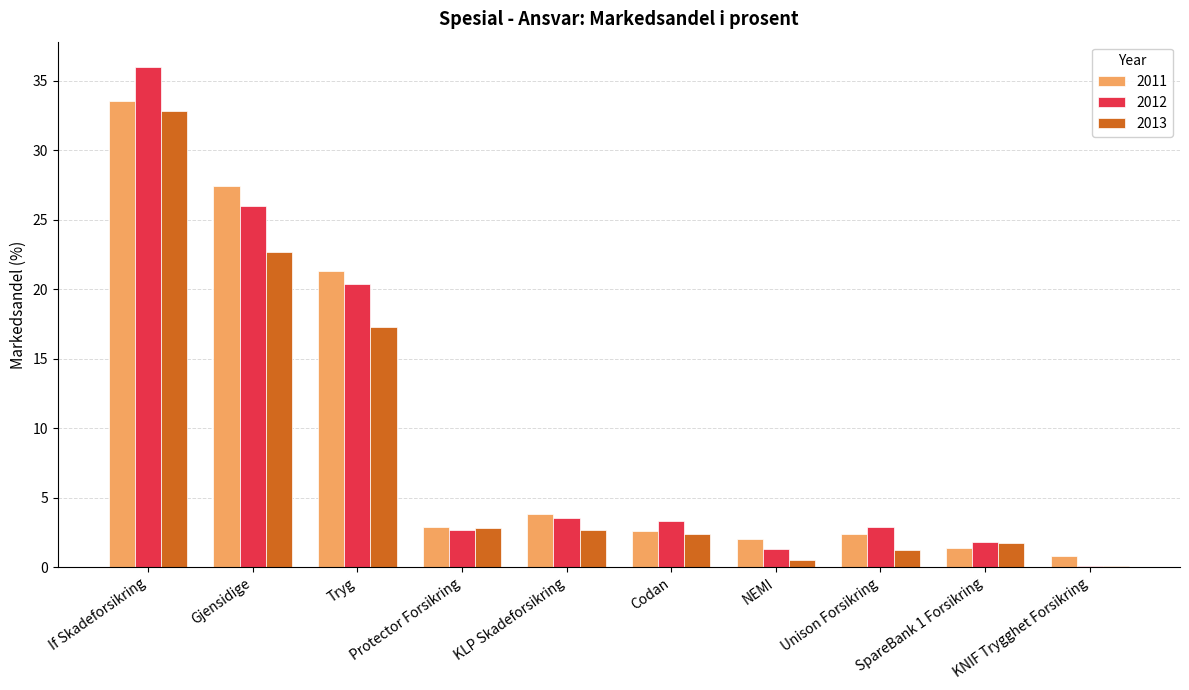

What is the total value across all series at KLP Skadeforsikring?

10.0